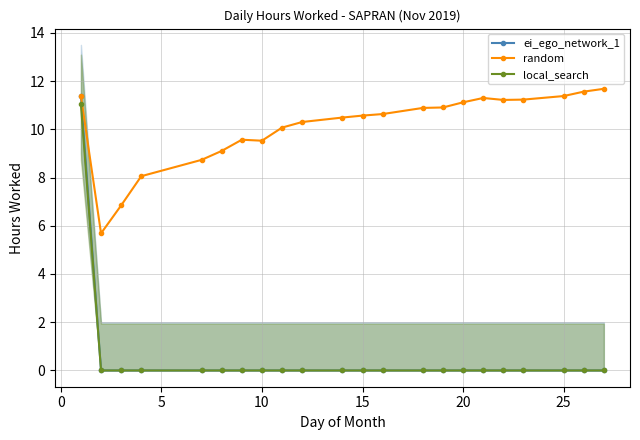

What is the maximum value for ei_ego_network_1?

11.4